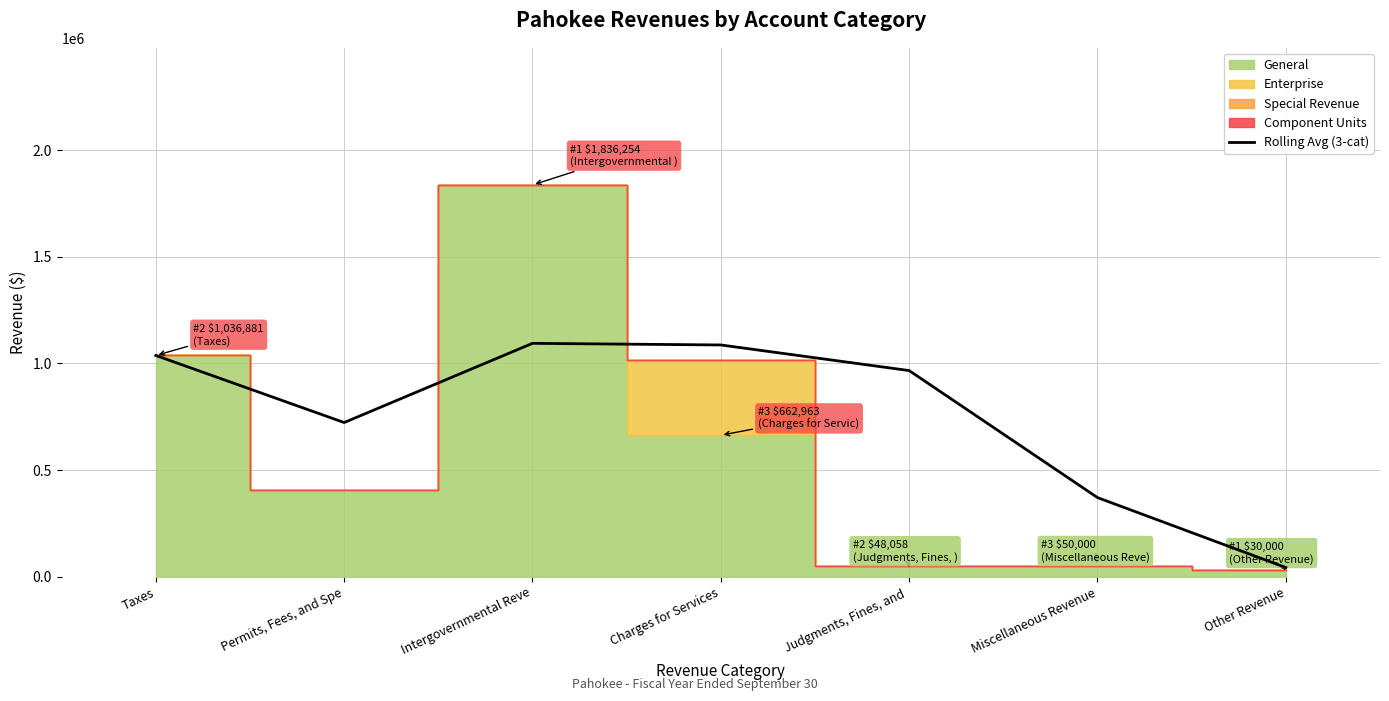

At which category does the chart reach its peak across all series?

Intergovernmental Reve